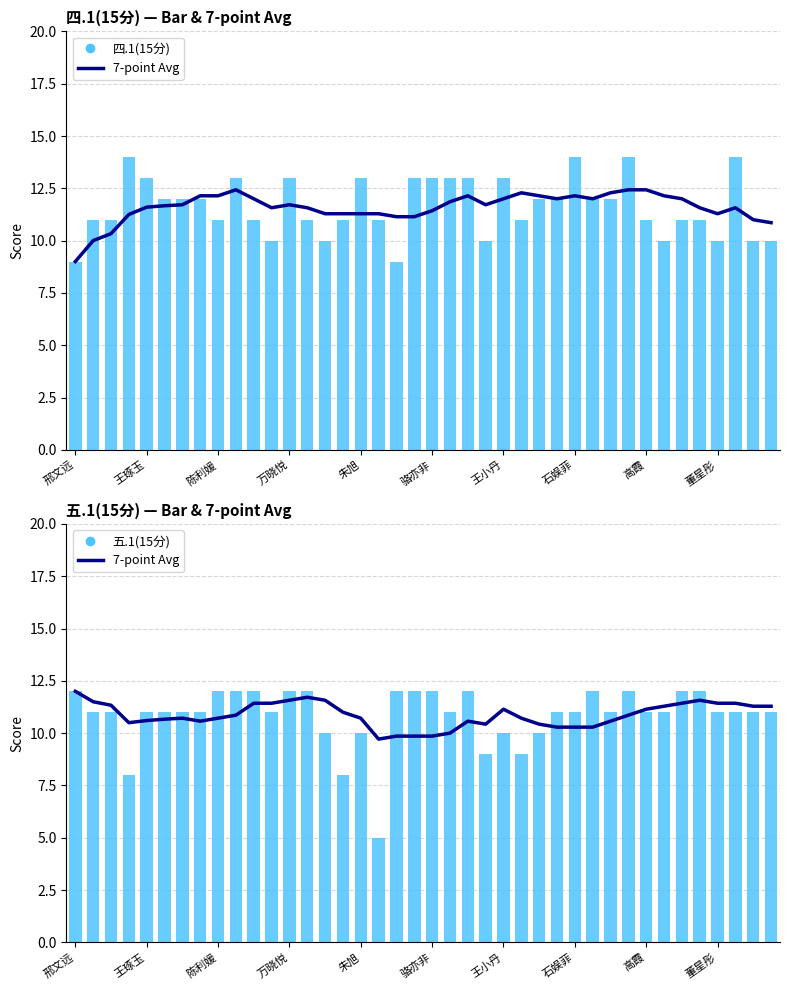

What is the value of the 四.1(15分) bar at the 40th from the left?

10.0